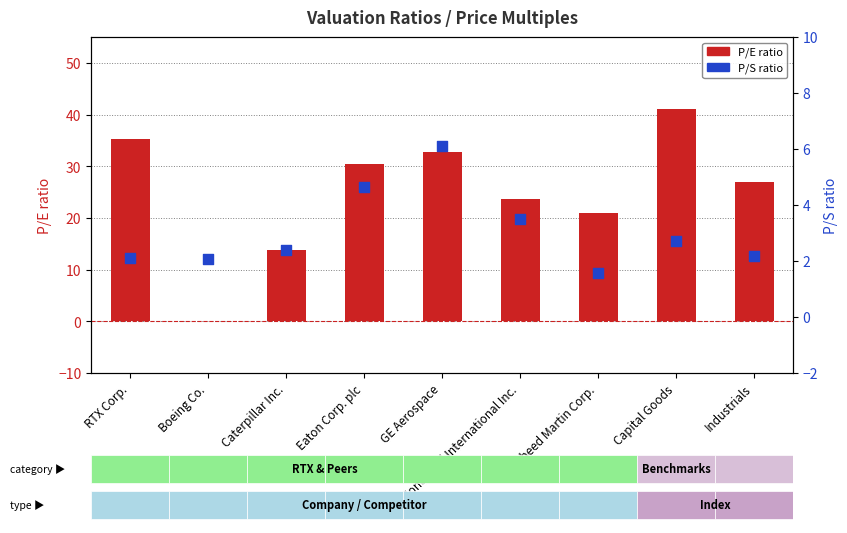

Is the value of P/E ratio at Industrials greater than the value of P/S ratio at Industrials?

Yes